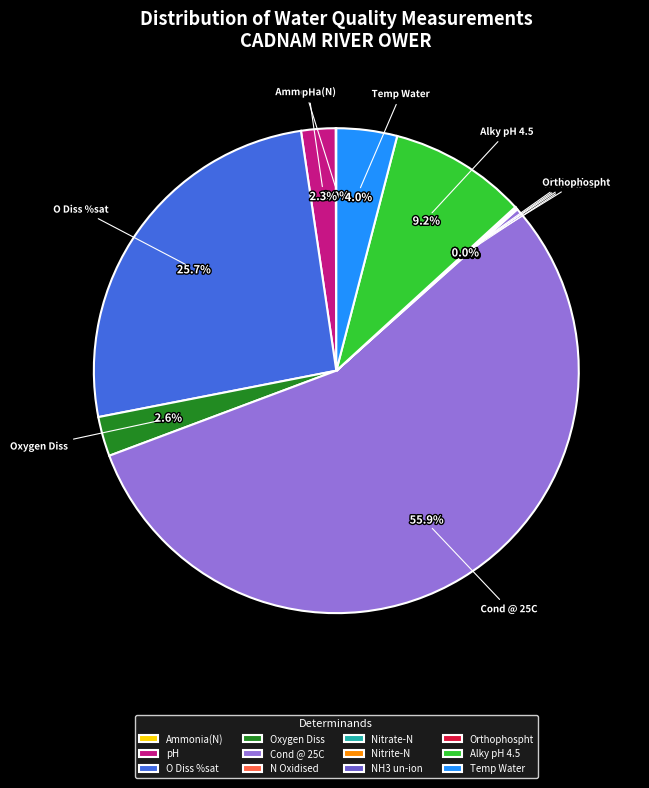

Between Oxygen Diss and Temp Water, which is larger?

Temp Water